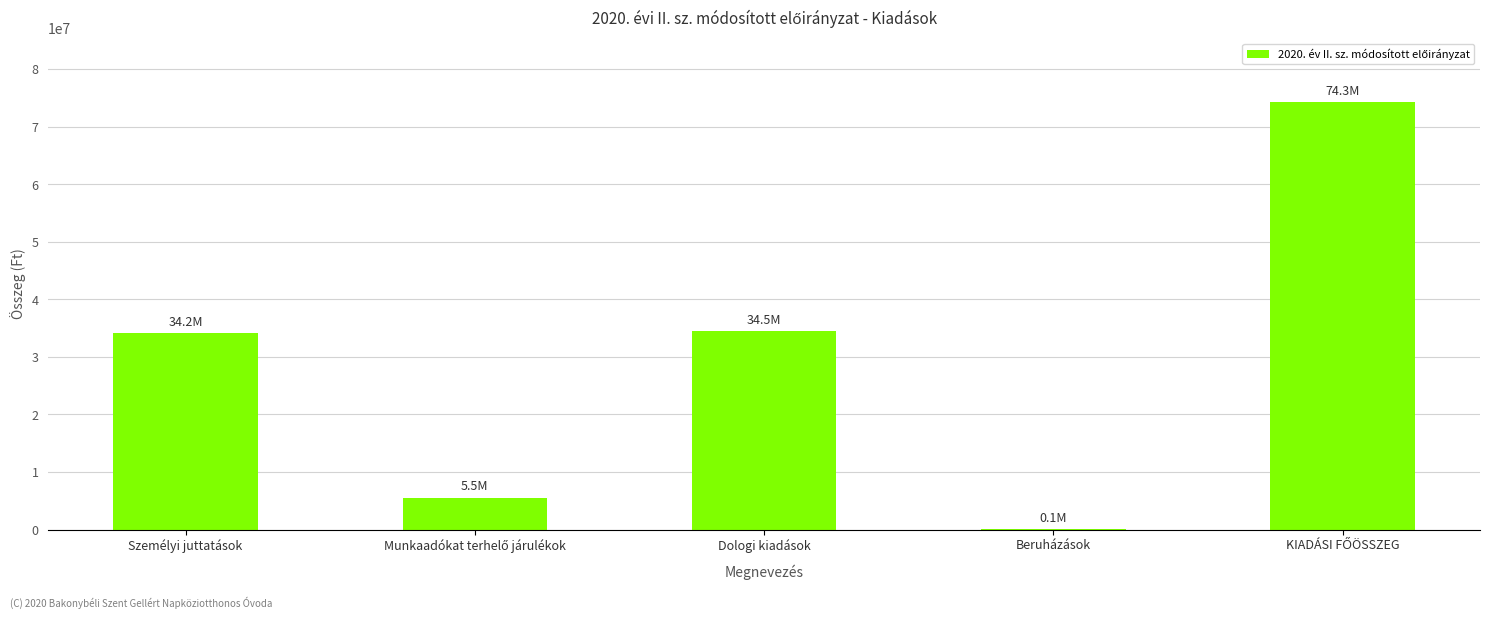

What is the greatest value displayed?

74294838